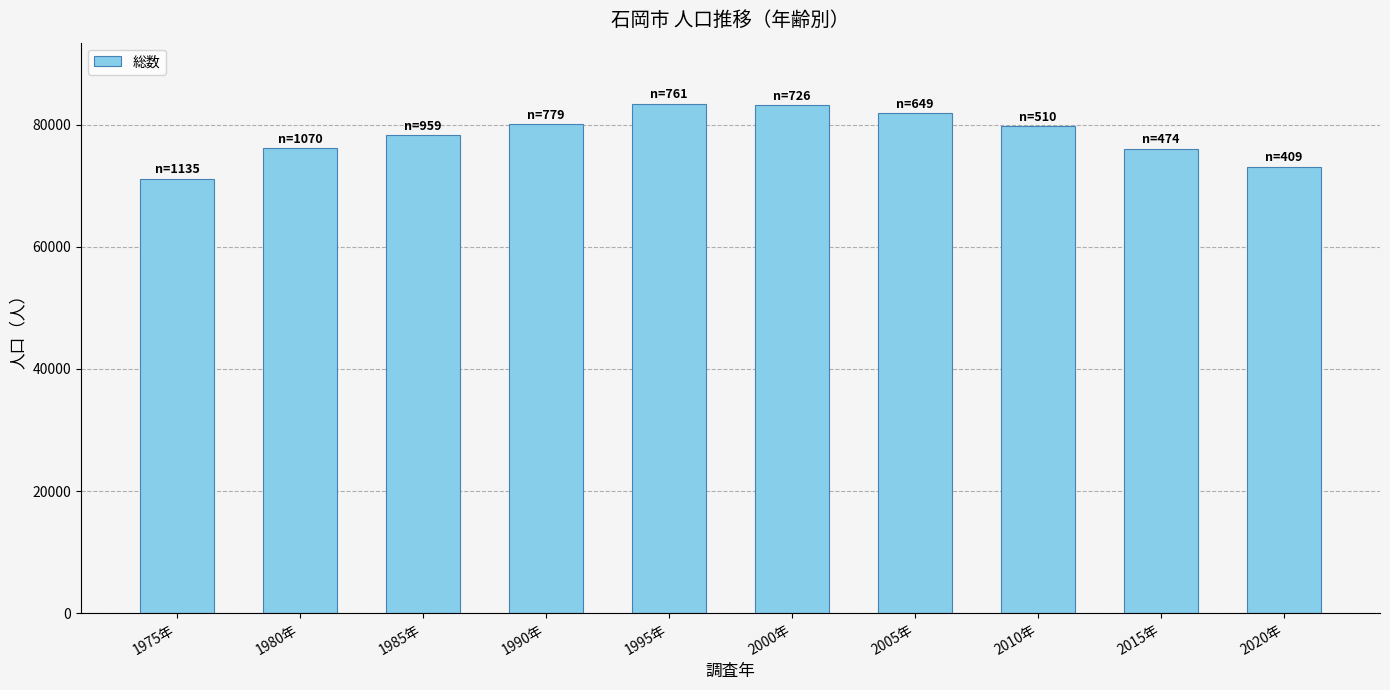

At which category does the chart reach its minimum across all series?

1975年